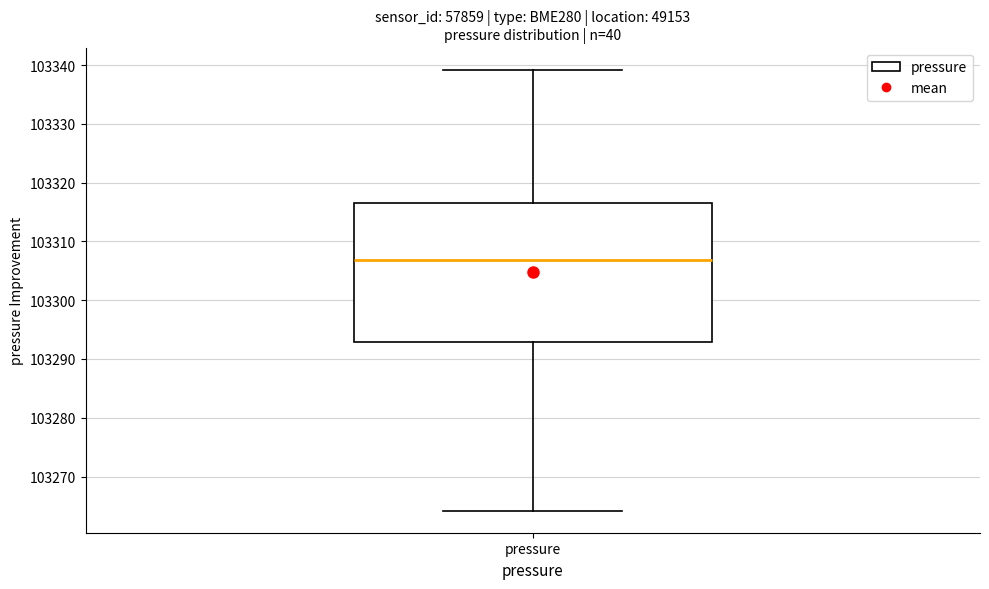

Where is the lower edge of the box for pressure on the y-axis? The values are not printed on the chart, so give them approximately, as read against the axis.

103293